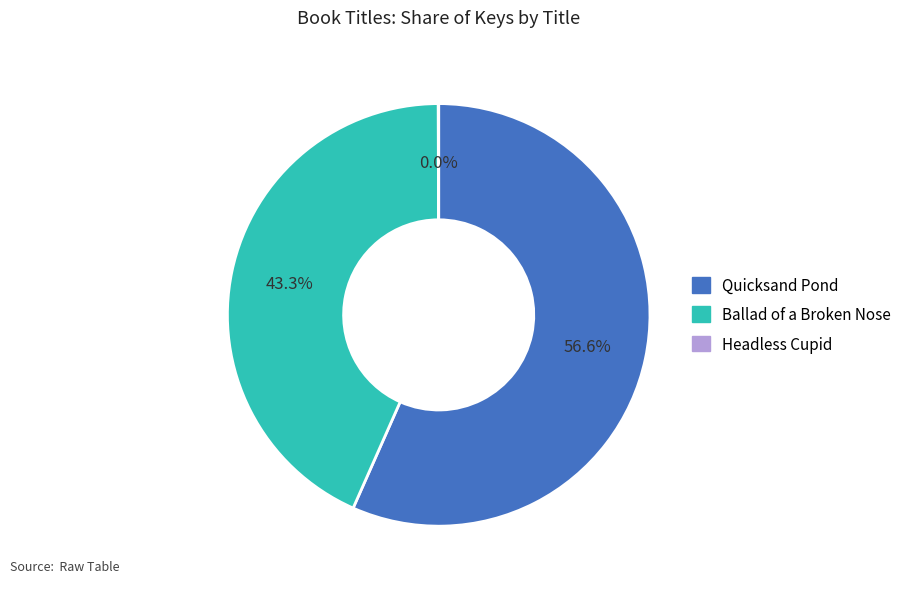

To the nearest percent, what is the difference between the largest and smallest slice percentages?

57%